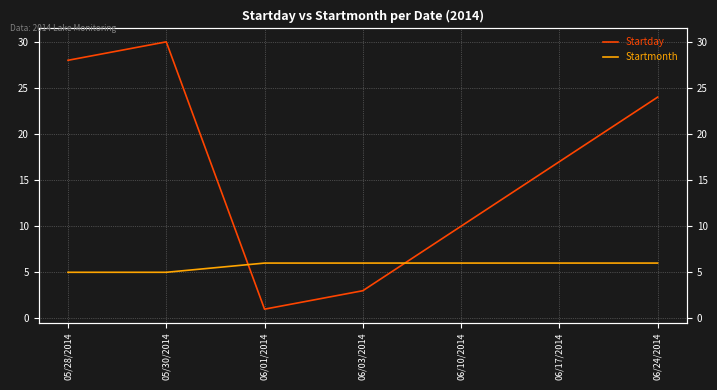

True or false: Startday and Startmonth cross at least once.

True